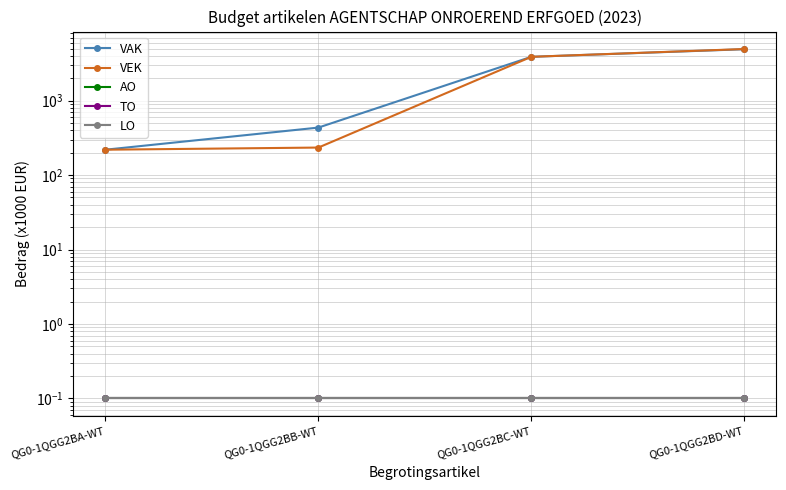

Rank the series at QG0-1QGG2BD-WT from highest to lowest value.

VEK, VAK, AO, TO, LO